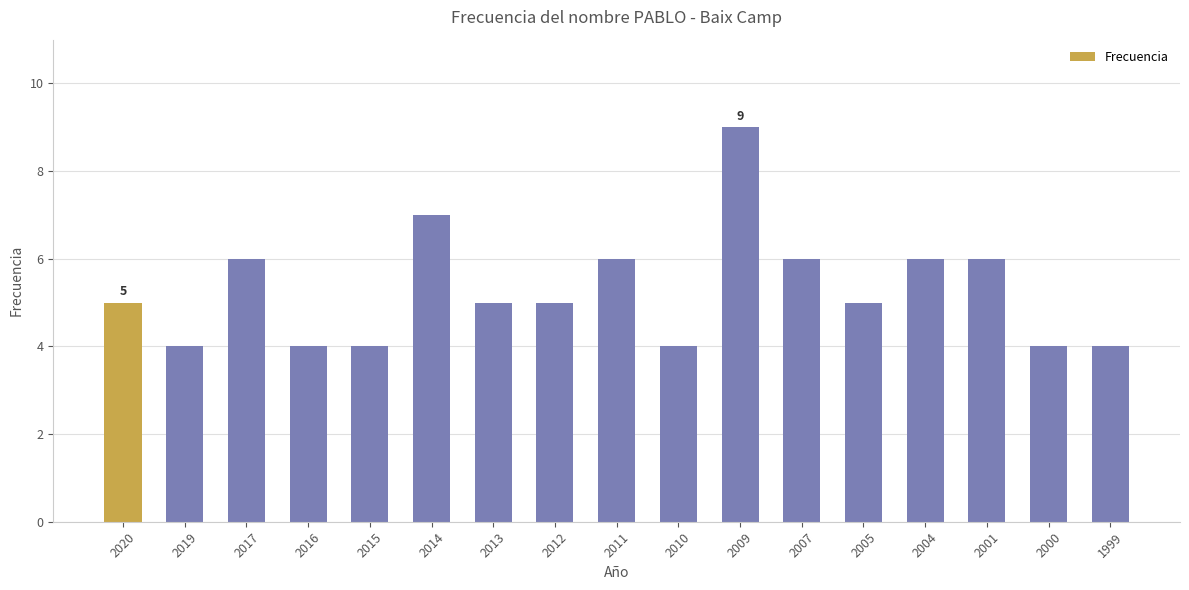

What is the sum of the values at 2004 and 2013?

11